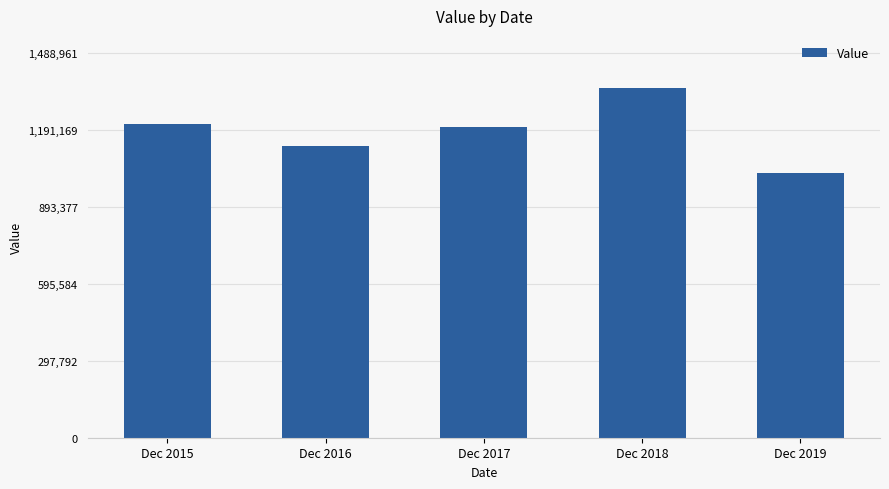

Which label corresponds to the largest value in the chart?

Dec 2018